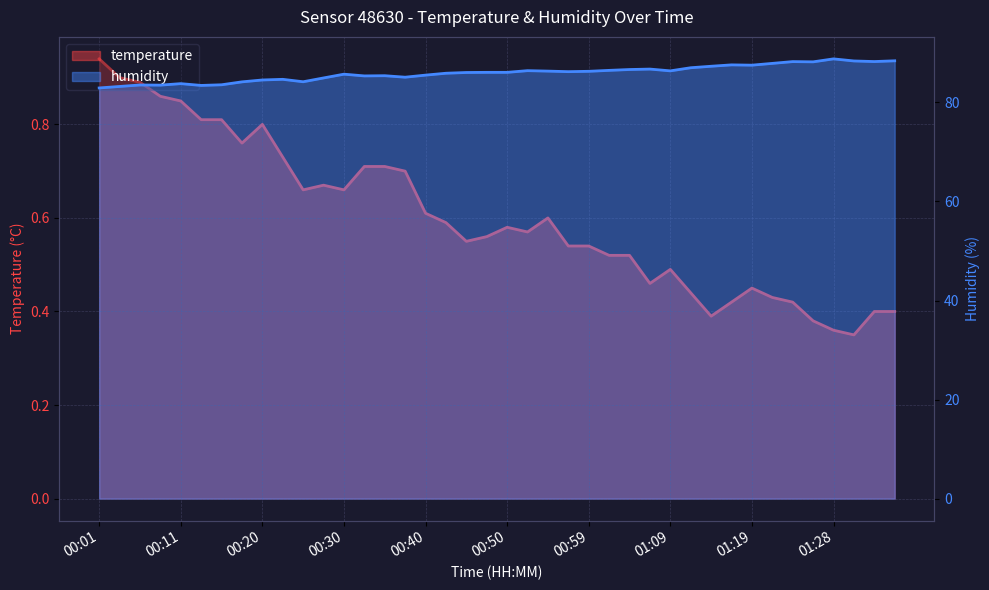

At which label is temperature closest to 0?

01:31